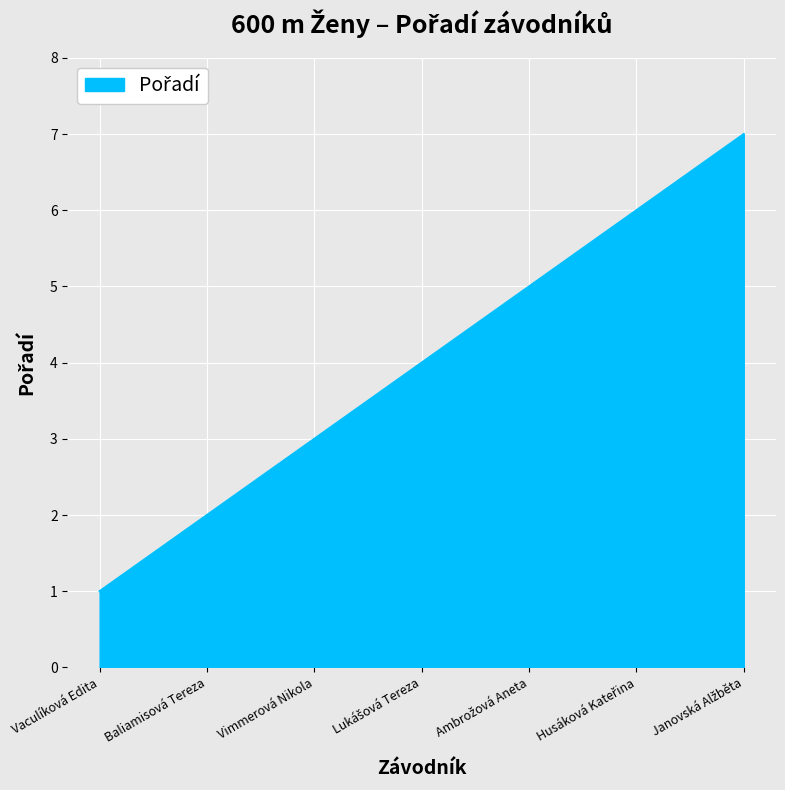

True or false: there are more than 1 points higher than both neighbors.

False